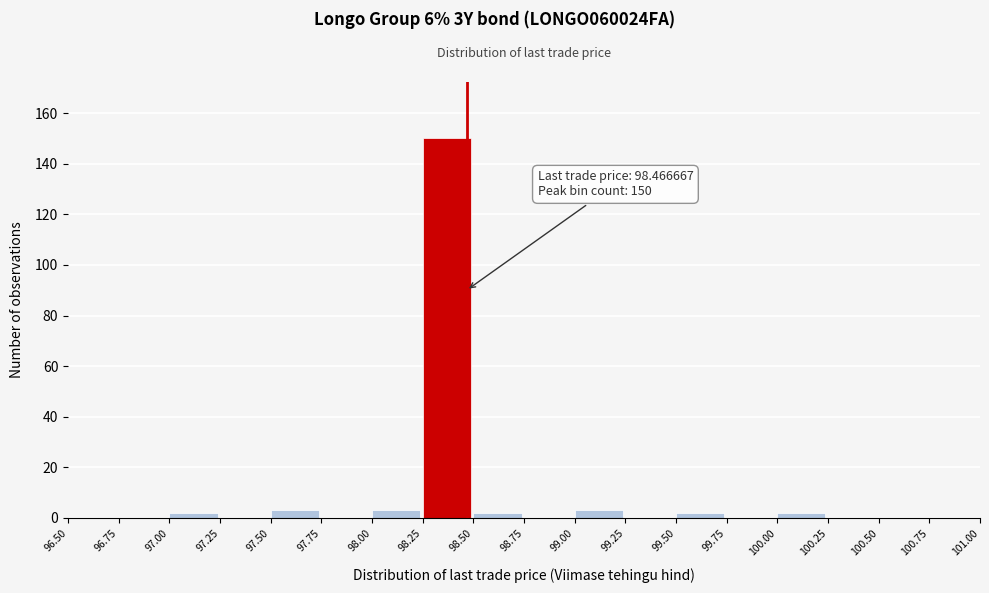

Over which range of the x-axis is the bar tallest?

98.25 to 98.50